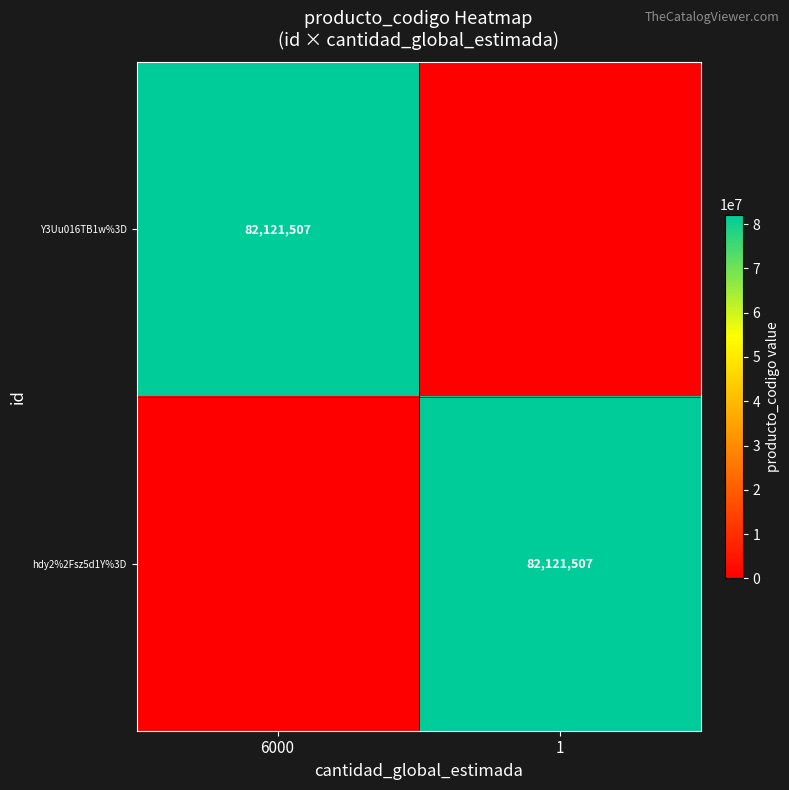

Is it true that Y3Uu016TB1w%3D equals 52652369 at 6000?

False